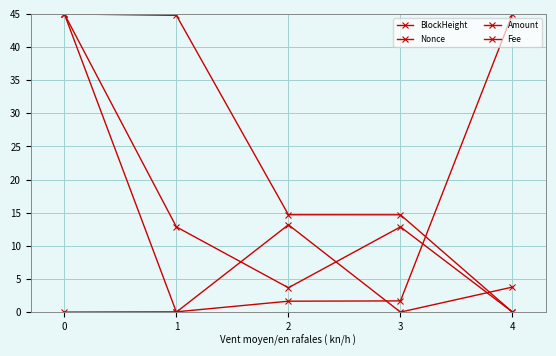

After their last crossing, which series has the higher values: Nonce or Fee?

Nonce